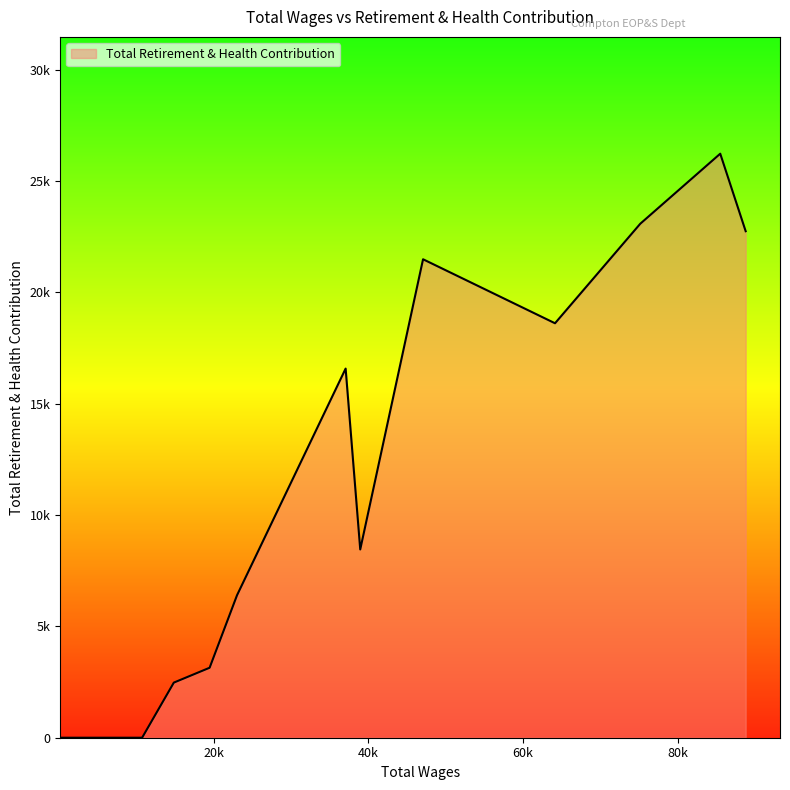

Is this an area chart (filled region under the line)?

Yes